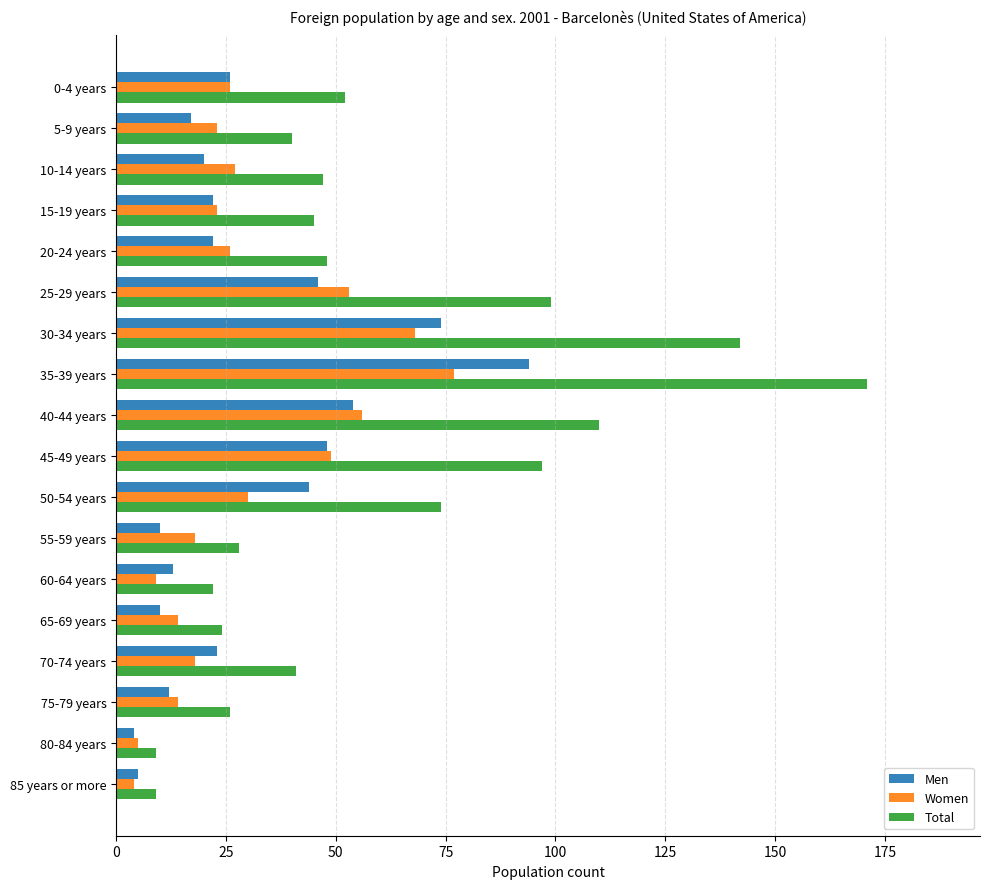

At how many categories does at least one series exceed 91?

5